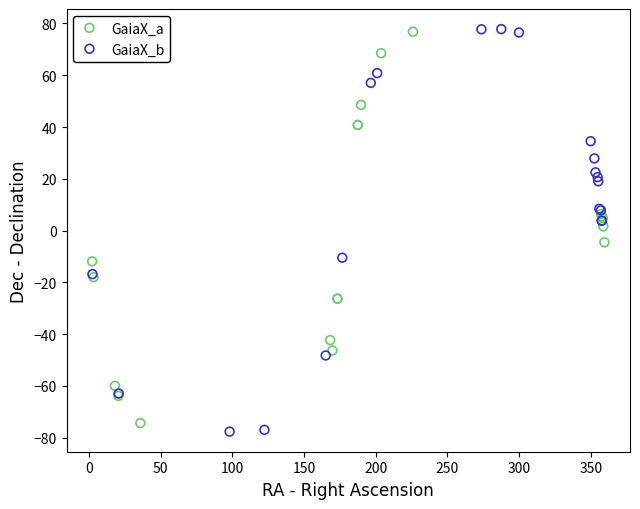

What are all the series names shown in the legend?

GaiaX_a, GaiaX_b